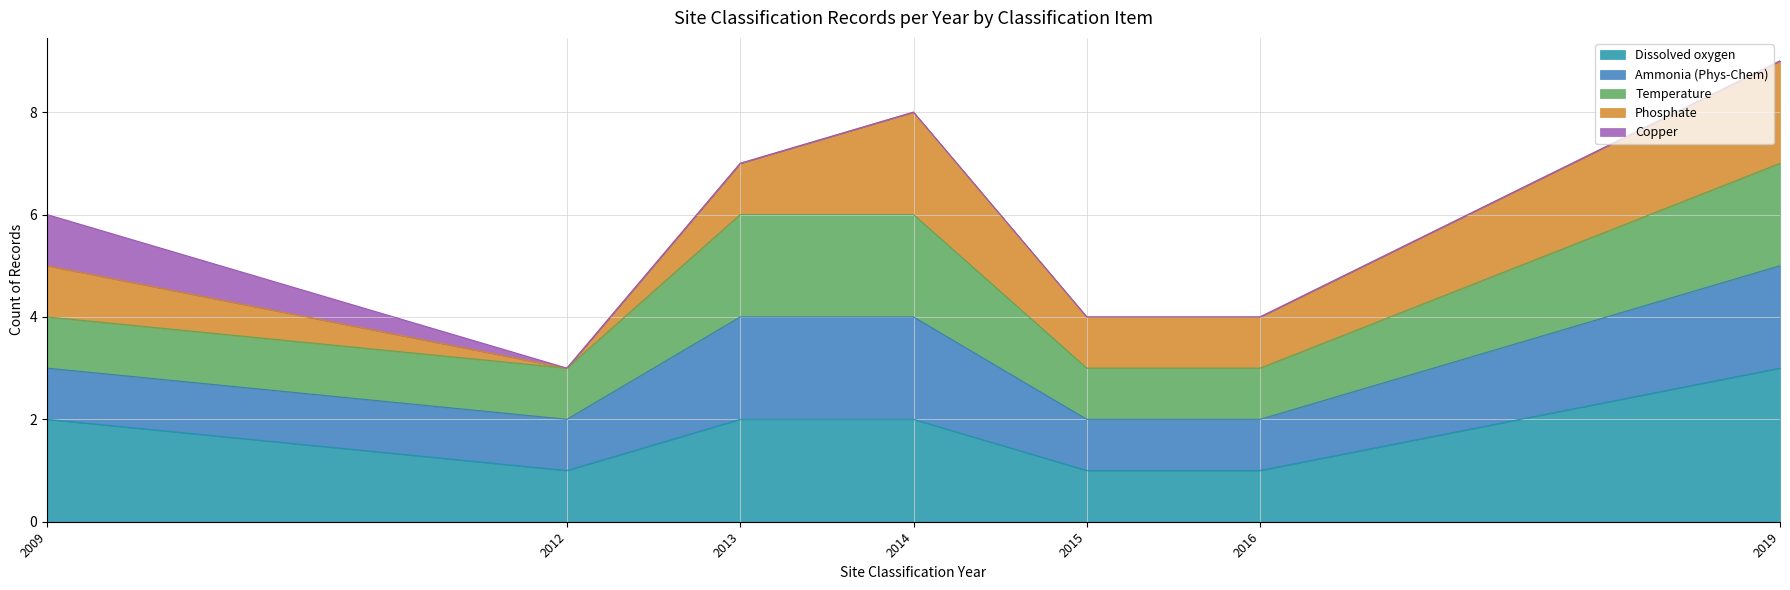

True or false: Temperature and Dissolved oxygen intersect in this chart.

False